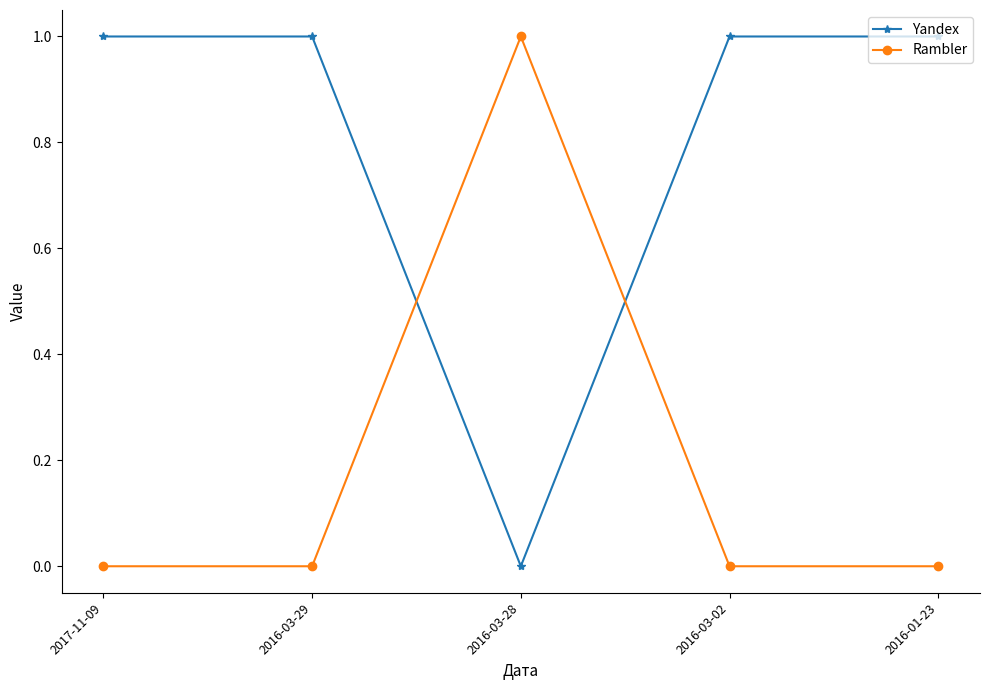

True or false: Rambler has a value of 0 at 2016-03-29.

True